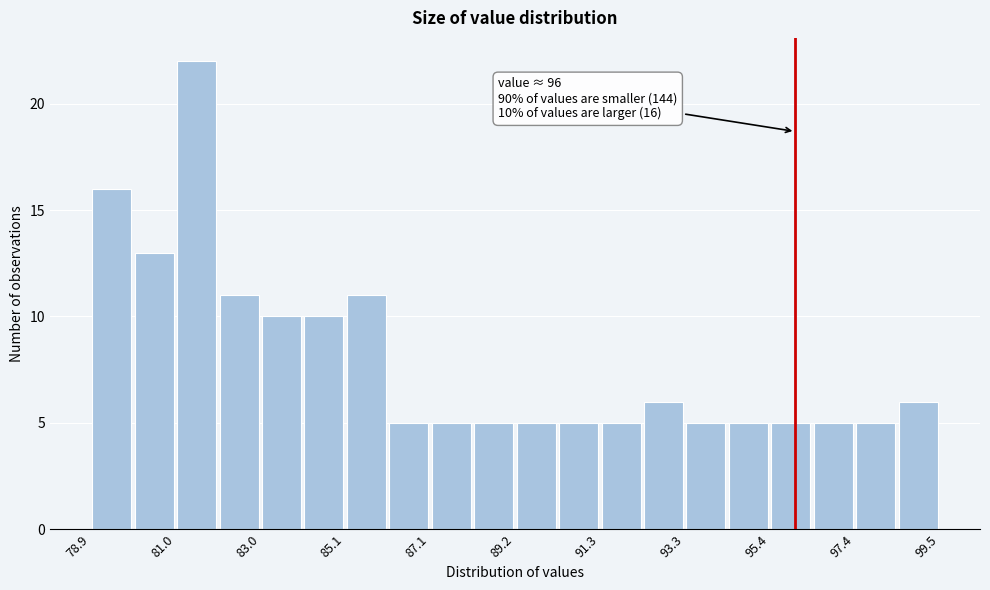

Around what value on the x-axis is the tallest bar? Give the approximate position of its centre, as read against the axis.

81.5